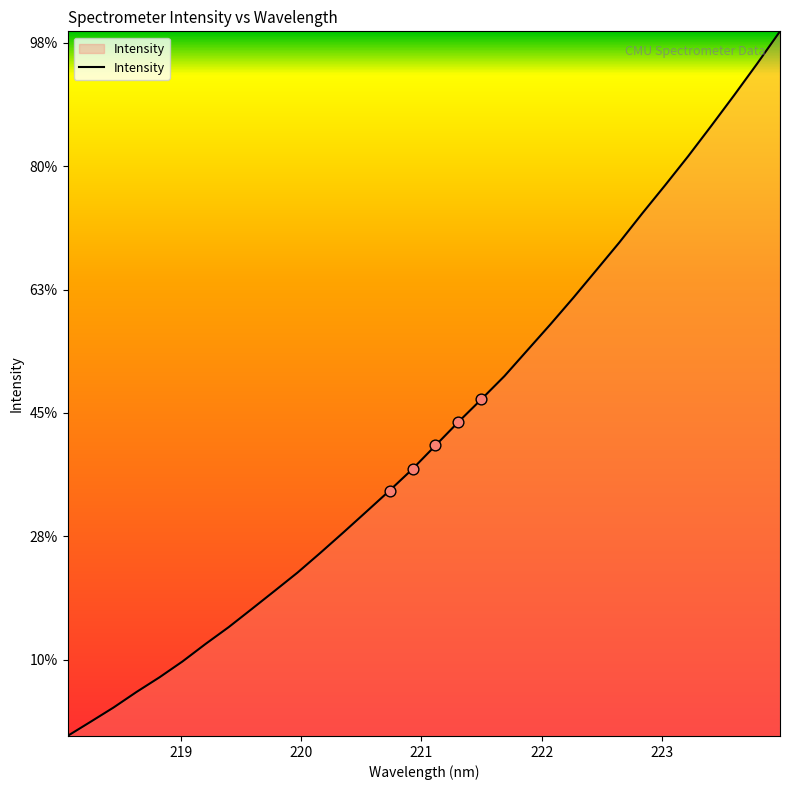

Does the chart have visible grid lines?

No